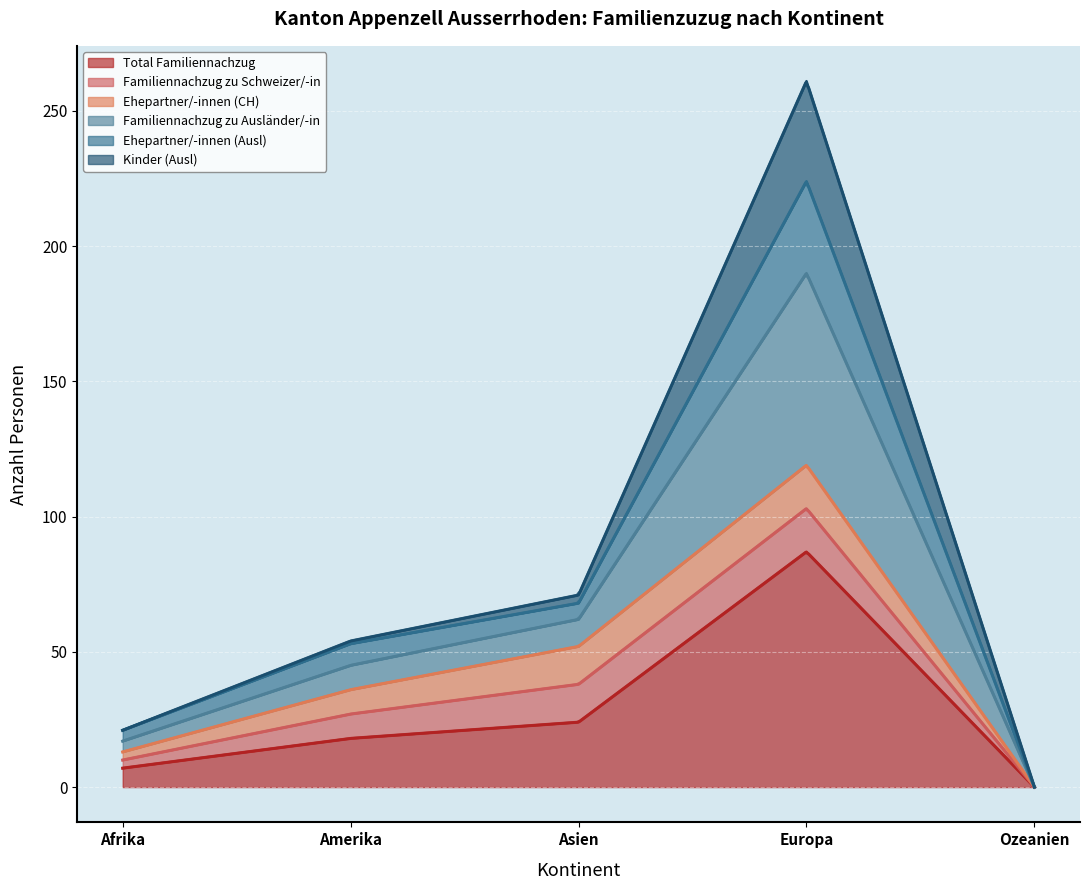

True or false: Total Familiennachzug and Familiennachzug zu Ausländer/-in intersect in this chart.

False